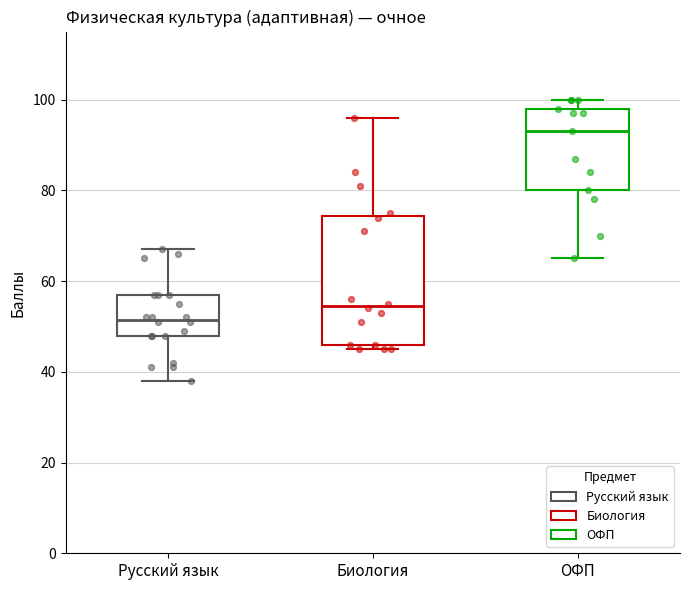

Reading left to right, transcribe this box plot: for each box, give where its median line is, the range the box spans, and where its two whiskers end, as read against the y-axis. The values are not printed on the chart, so give them approximately, as read against the axis.

Русский язык: median 52, box 48 to 58, whiskers 38 to 68
Биология: median 54, box 46 to 74, whiskers 46 (just below the box's lower edge) to 96
ОФП: median 94, box 80 to 98, whiskers 66 to 100